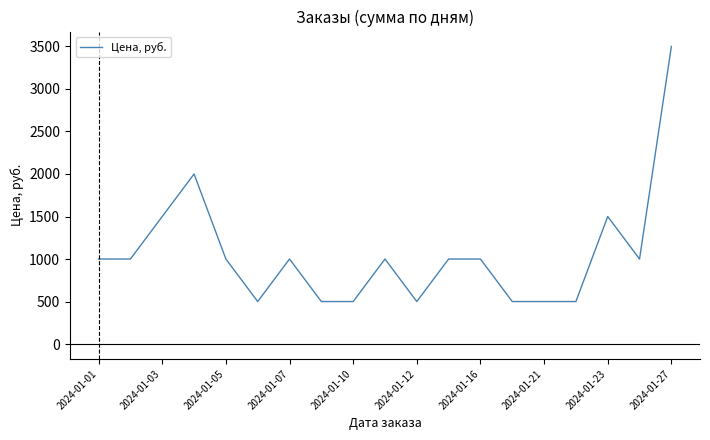

What is the smallest value displayed?

500